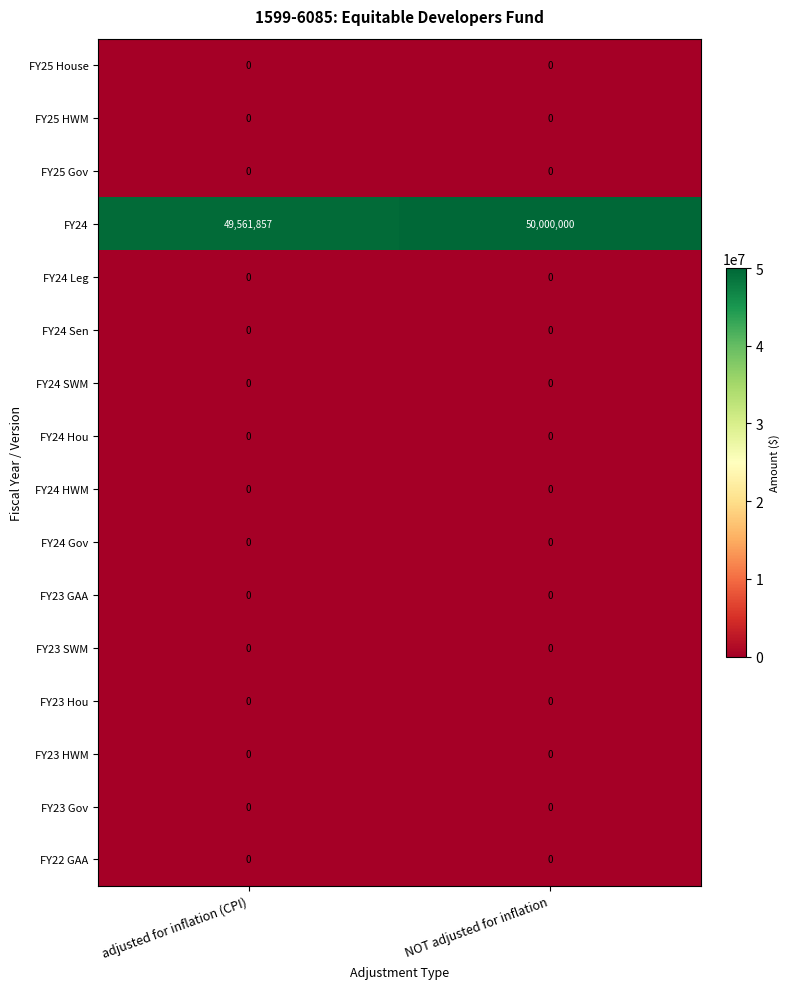

Which category has the highest value across all series?

NOT adjusted for inflation